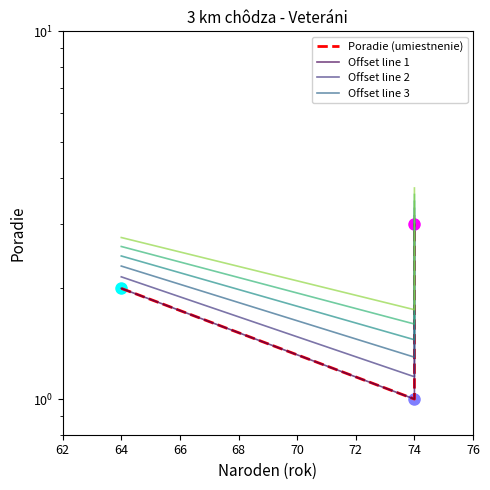

Is the value of Offset line 3 at 64 greater than the value of Poradie (umiestnenie) at 74?

Yes